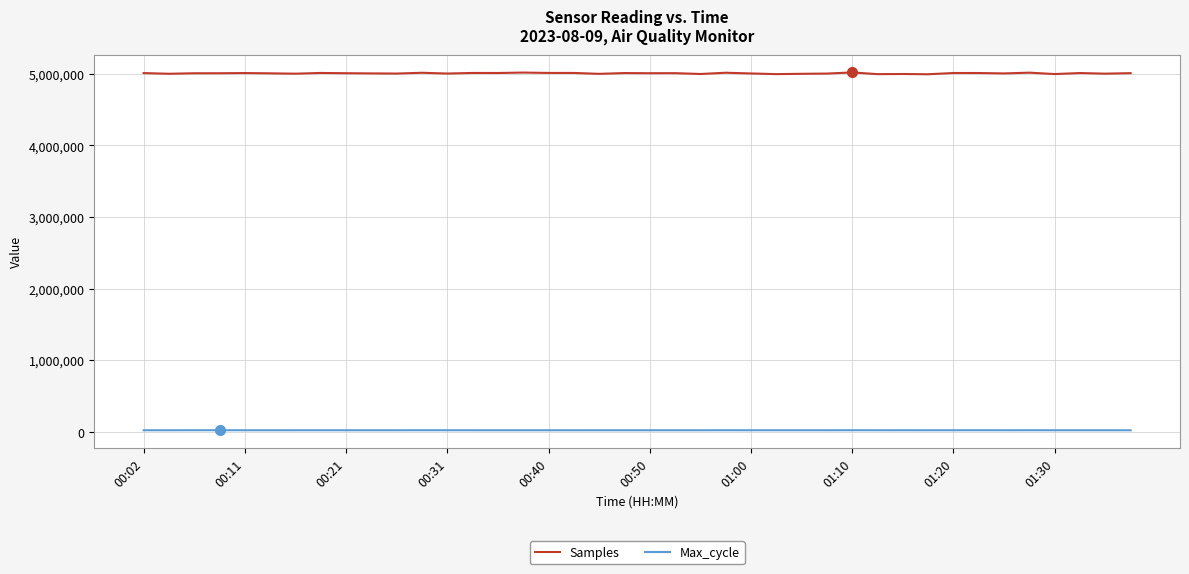

Which series has the largest range (max minus min)?

Samples